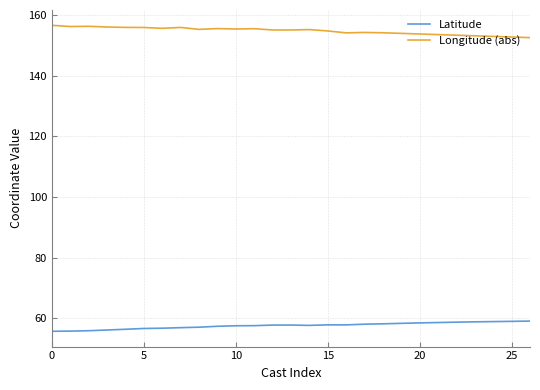

In Longitude (abs), how many points are lower than both neighbors (excluding endpoints)?

6